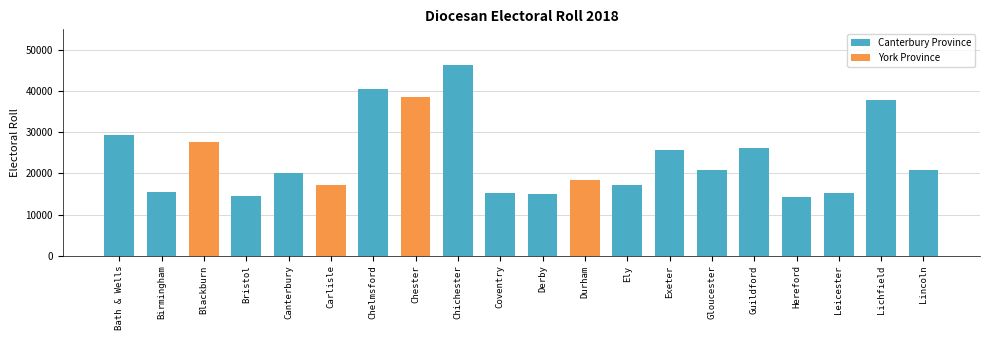

What is the label of the 2nd bar from the right?

Lichfield